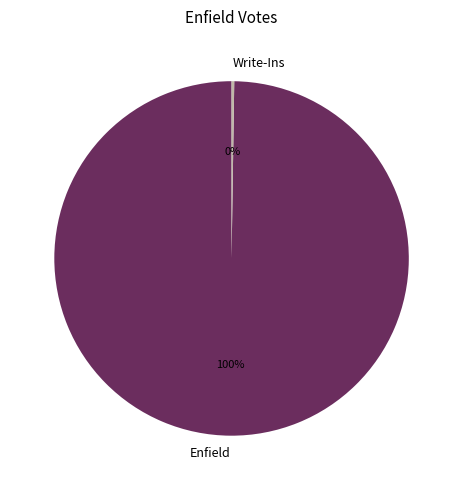

Is there any slice that represents more than half of the pie?

Yes